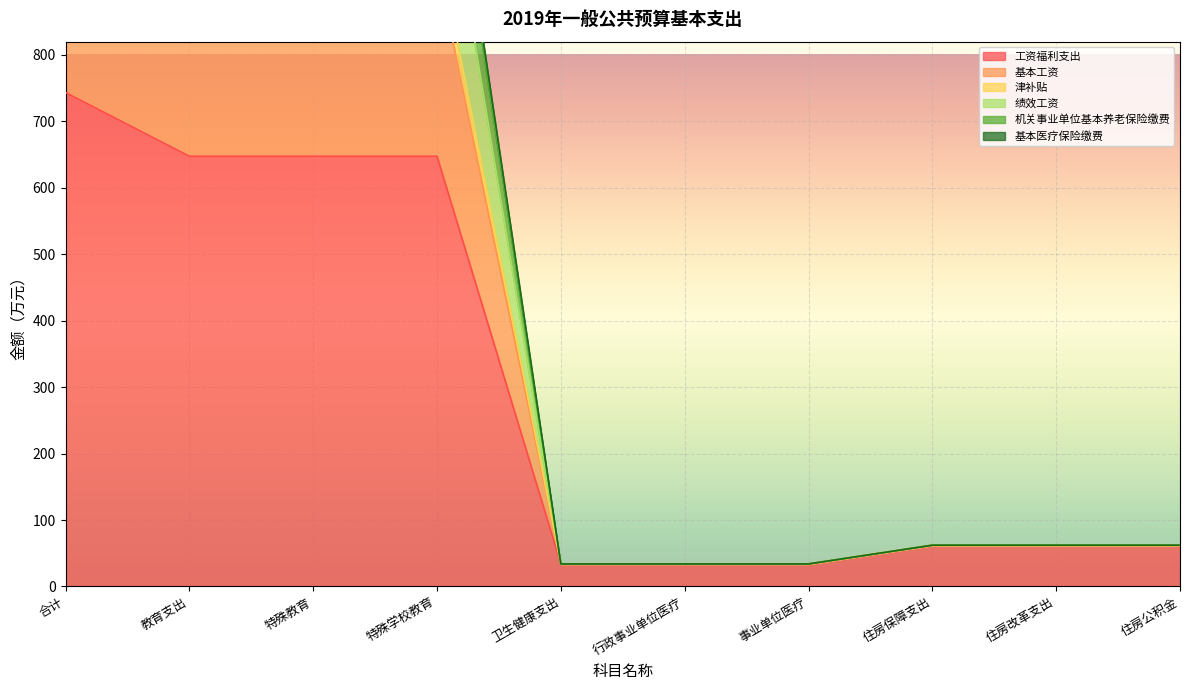

Reading left to right, transcribe all the data shown in this chart.

工资福利支出: 743.5	647.5	647.5	647.5	33.9	33.9	33.9	62.1	62.1	62.1
基本工资: 1387.9	1291.9	1291.9	1291.9	33.9	33.9	33.9	62.1	62.1	62.1
津补贴: 1364.3	1268.4	1268.4	1268.4	33.9	33.9	33.9	62.1	62.1	62.1
绩效工资: 1260.9	1164.9	1164.9	1164.9	33.9	33.9	33.9	62.1	62.1	62.1
机关事业单位基本养老保险缴费: 1070.5	974.5	974.5	974.5	33.9	33.9	33.9	62.1	62.1	62.1
基本医疗保险缴费: 1031.6	935.7	935.7	935.7	33.9	33.9	33.9	62.1	62.1	62.1